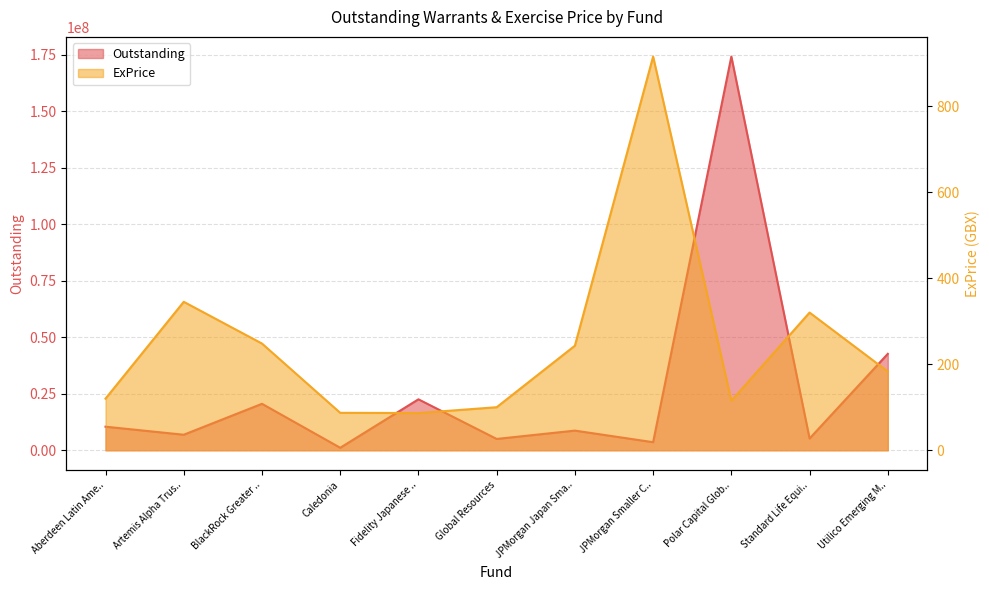

What value does the ExPrice series have at Aberdeen Latin Ame..?

120.0